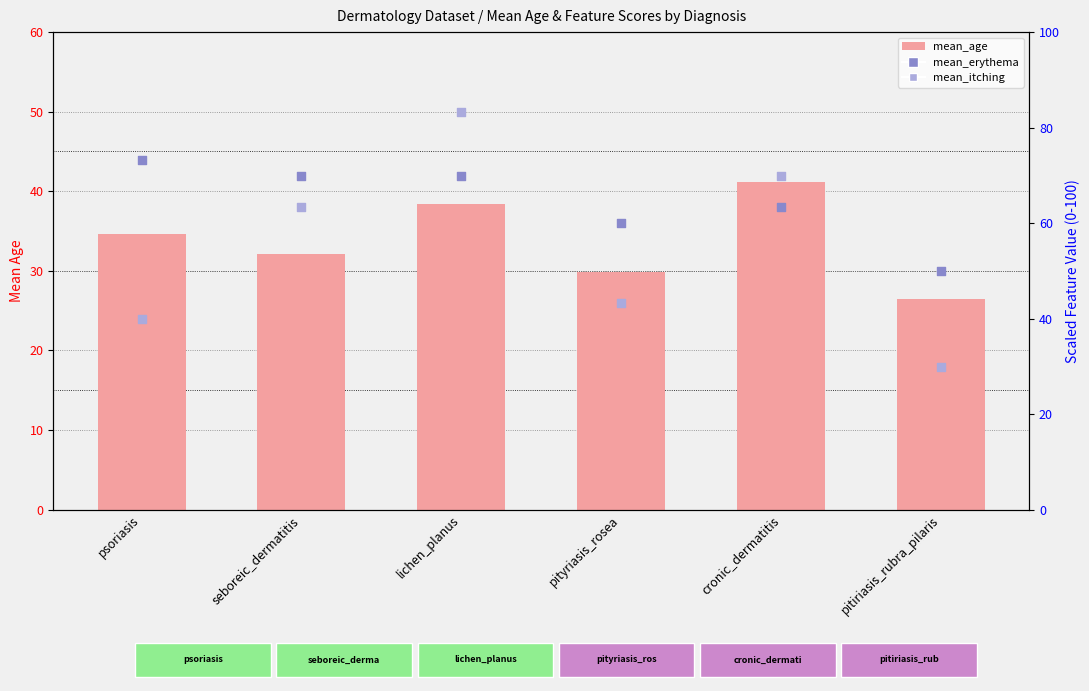

What is the total value across all series at pityriasis_rosea?

133.0